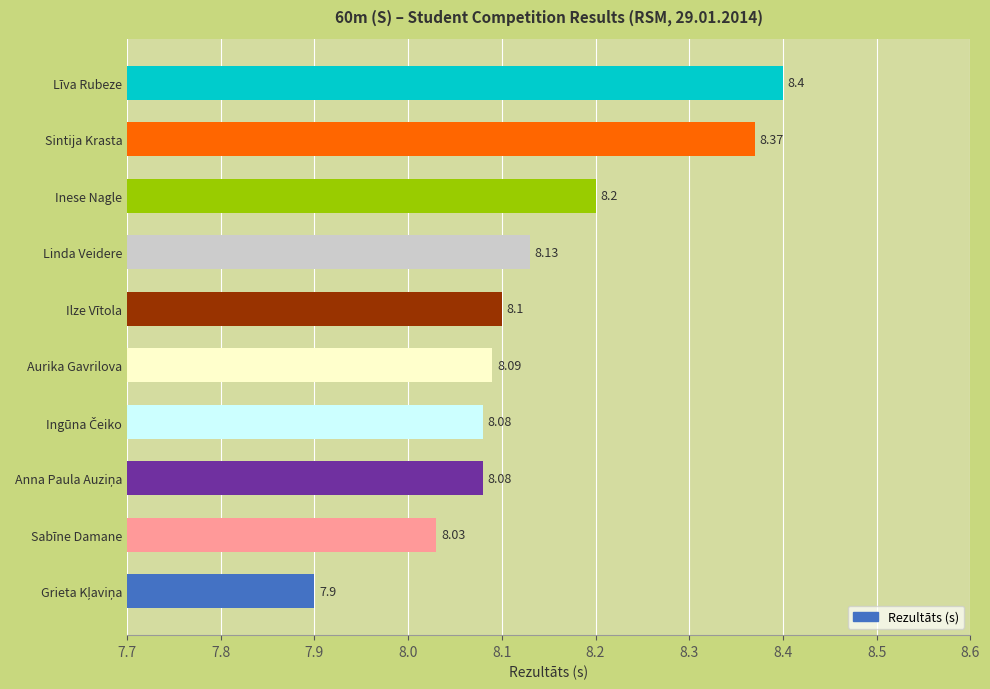

What is the maximum value shown in the chart?

8.4